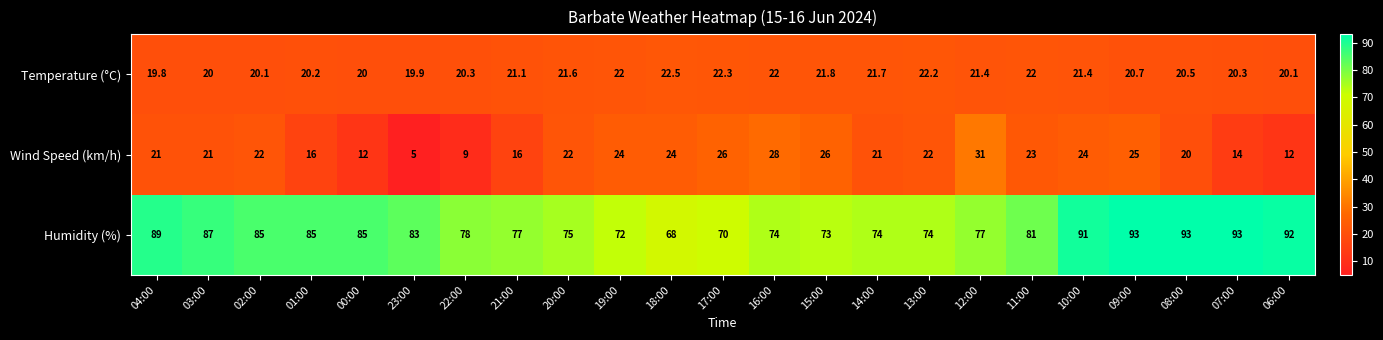

What is the difference between the Wind Speed (km/h) values at 07:00 and 04:00?

7.0